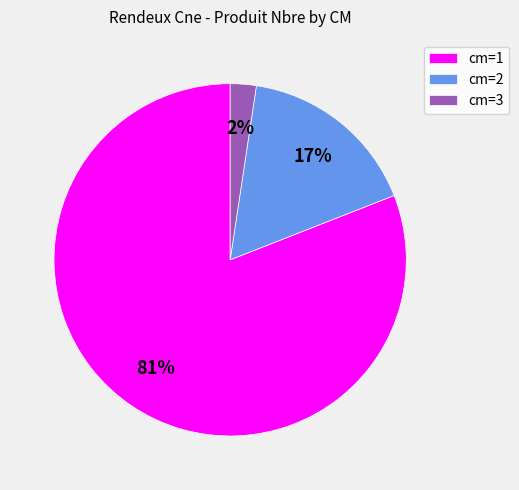

To the nearest percent, what is the combined percentage of cm=1 and cm=3?

83%